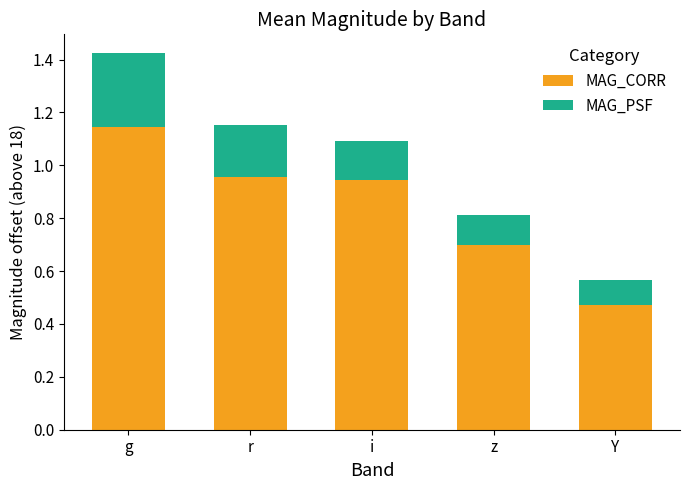

The MAG_CORR series shows 0.7 at z. True or false?

True